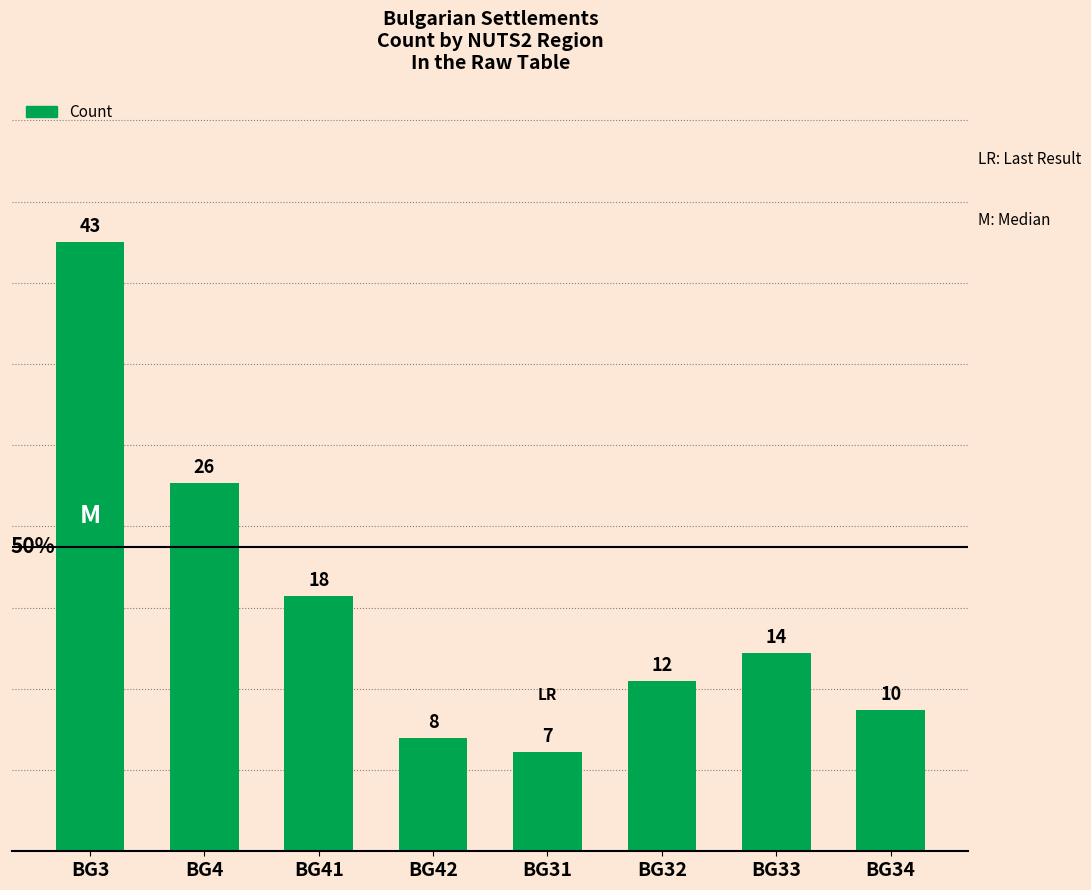

What is the difference between the second highest and minimum values?

19